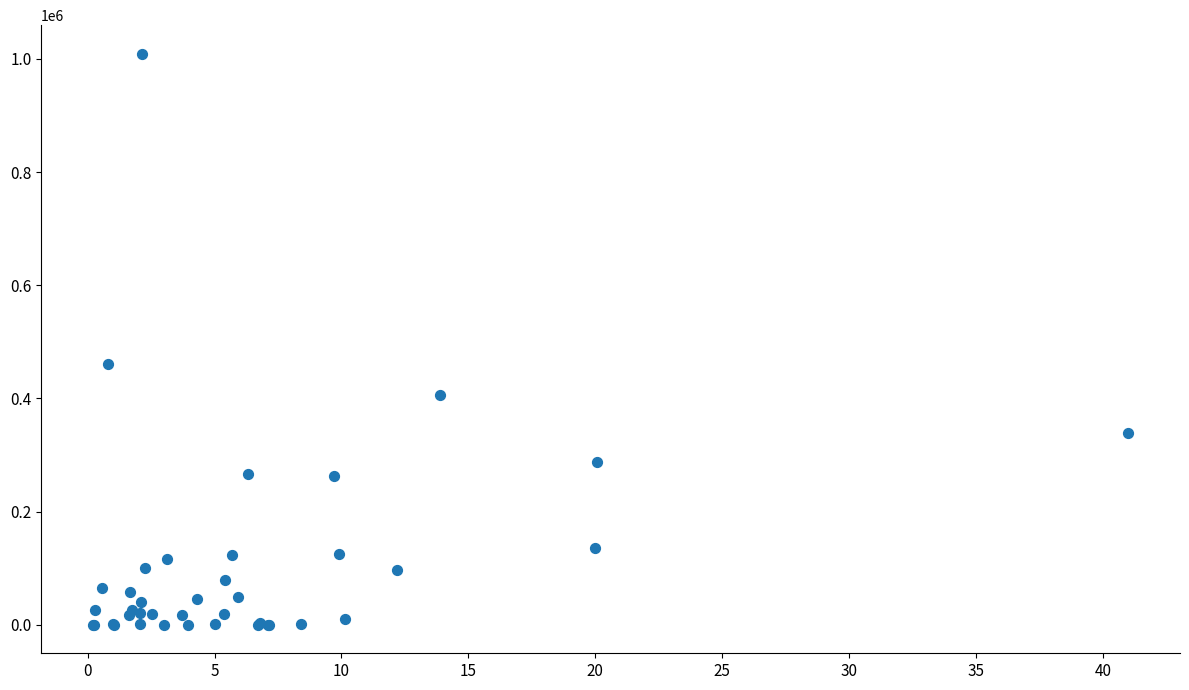

What Y value in the scatter plot is closest to 504639?

459998